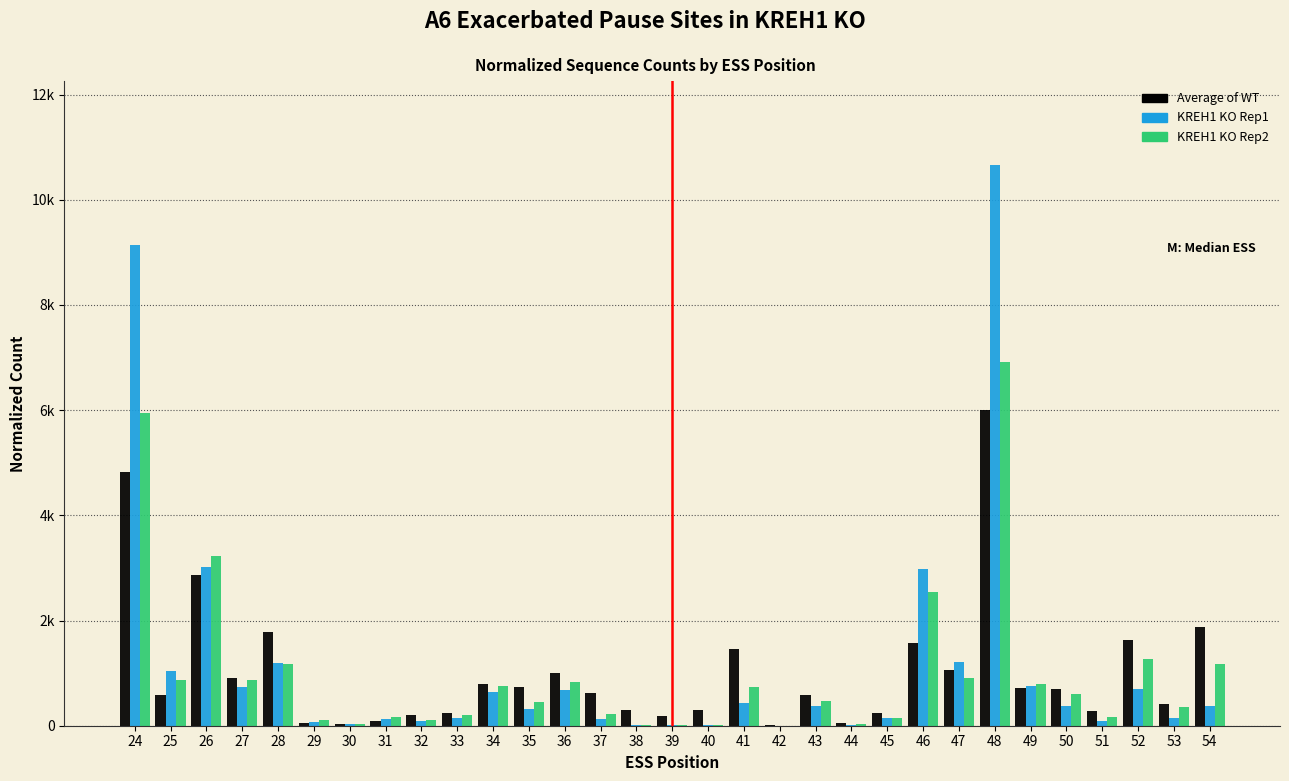

What are all the series names shown in the legend?

Average of WT, KREH1 KO Rep1, KREH1 KO Rep2